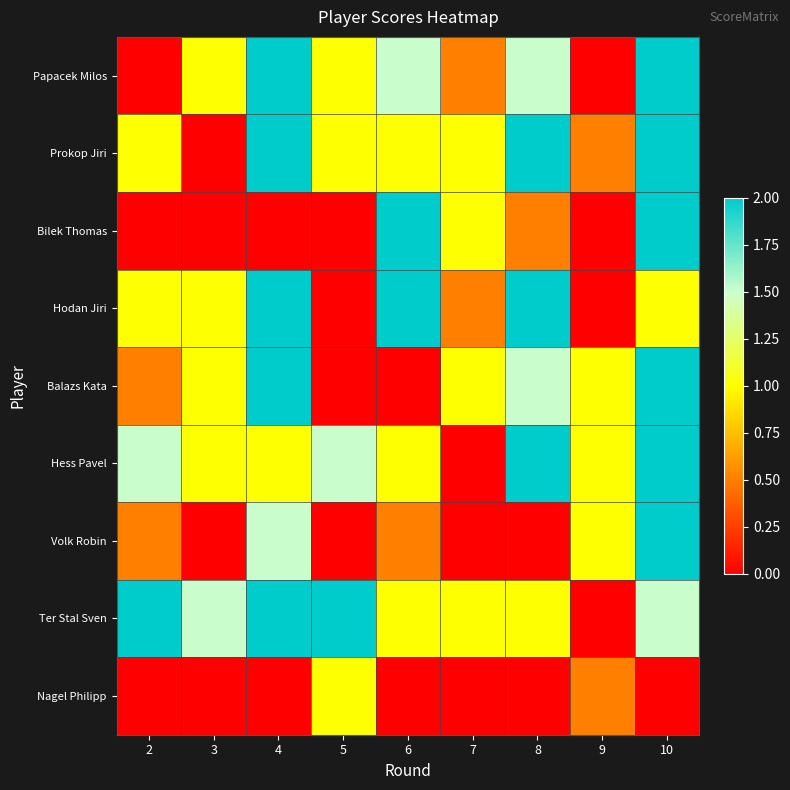

Reading left to right, transcribe all the data shown in this chart.

Papacek Milos: 2=0.0	3=1.0	4=2.0	5=1.0	6=1.5	7=0.5	8=1.5	9=0.0	10=2.0
Prokop Jiri: 2=1.0	3=0.0	4=2.0	5=1.0	6=1.0	7=1.0	8=2.0	9=0.5	10=2.0
Bilek Thomas: 2=0.0	3=0.0	4=0.0	5=0.0	6=2.0	7=1.0	8=0.5	9=0.0	10=2.0
Hodan Jiri: 2=1.0	3=1.0	4=2.0	5=0.0	6=2.0	7=0.5	8=2.0	9=0.0	10=1.0
Balazs Kata: 2=0.5	3=1.0	4=2.0	5=0.0	6=0.0	7=1.0	8=1.5	9=1.0	10=2.0
Hess Pavel: 2=1.5	3=1.0	4=1.0	5=1.5	6=1.0	7=0.0	8=2.0	9=1.0	10=2.0
Volk Robin: 2=0.5	3=0.0	4=1.5	5=0.0	6=0.5	7=0.0	8=0.0	9=1.0	10=2.0
Ter Stal Sven: 2=2.0	3=1.5	4=2.0	5=2.0	6=1.0	7=1.0	8=1.0	9=0.0	10=1.5
Nagel Philipp: 2=0.0	3=0.0	4=0.0	5=1.0	6=0.0	7=0.0	8=0.0	9=0.5	10=0.0